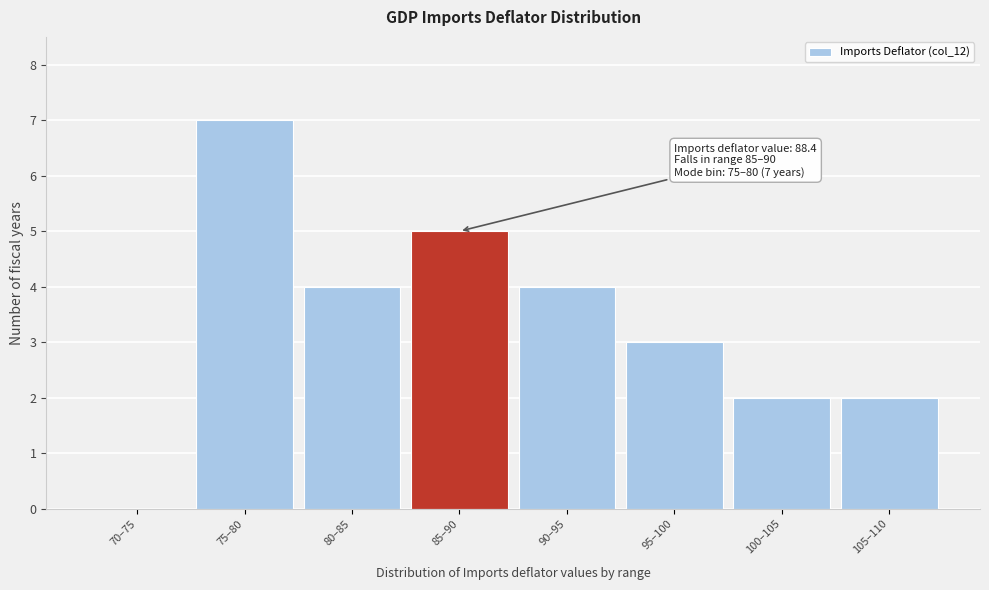

Reading left to right, list all the values displayed in this chart.

70–75=0	75–80=7	80–85=4	85–90=5	90–95=4	95–100=3	100–105=2	105–110=2